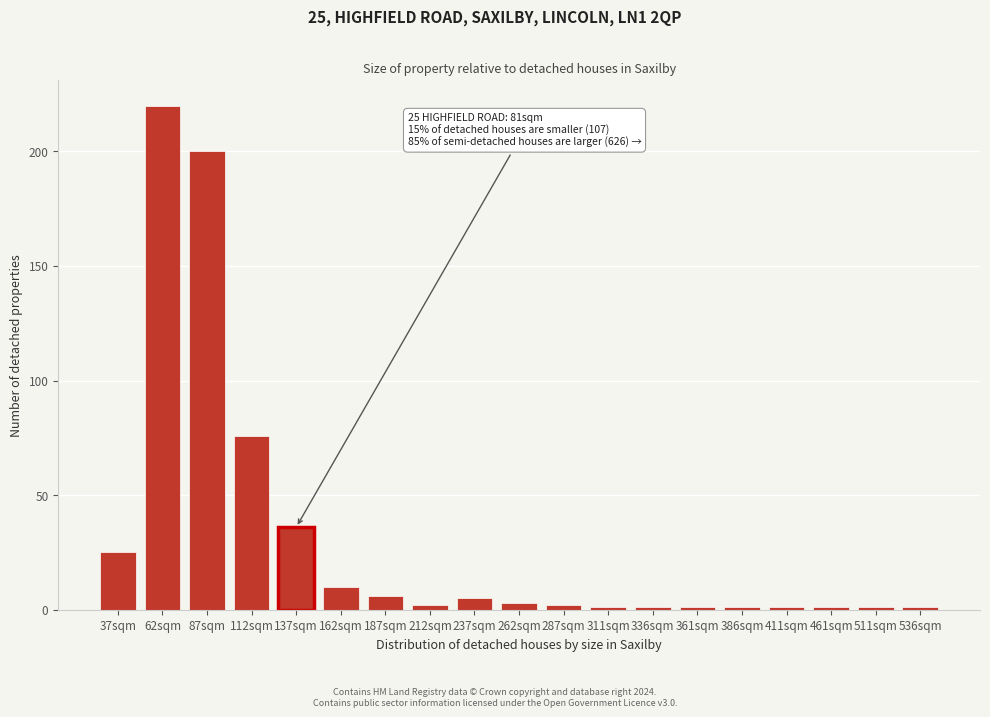

Reading left to right, extract all data points from this chart.

25	220	200	76	36	10	6	2	5	3	2	1	1	1	1	1	1	1	1